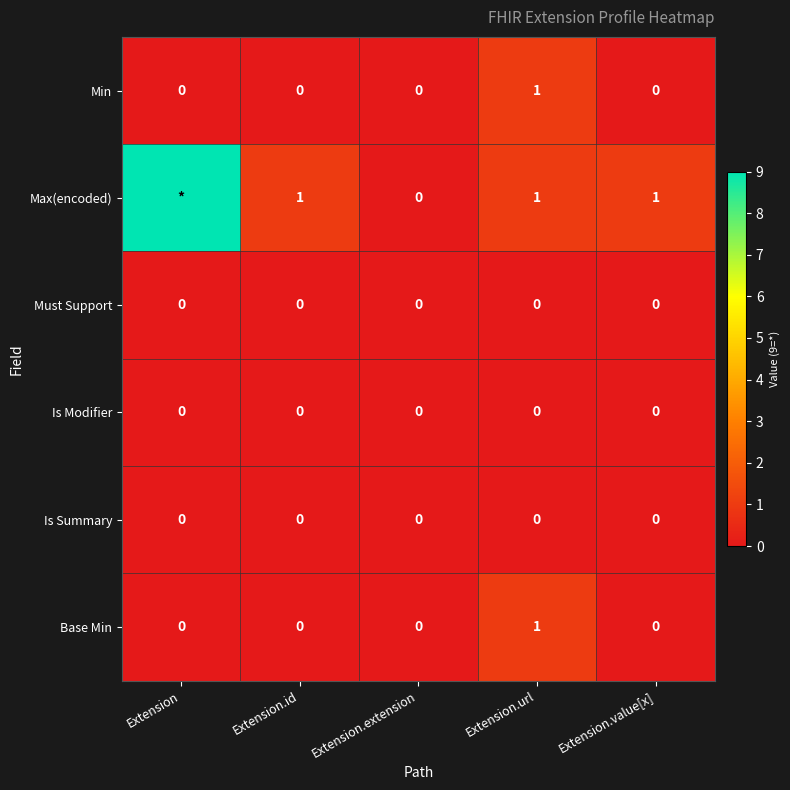

Between Extension.value[x] and Extension.id, which is larger?

Extension.value[x]